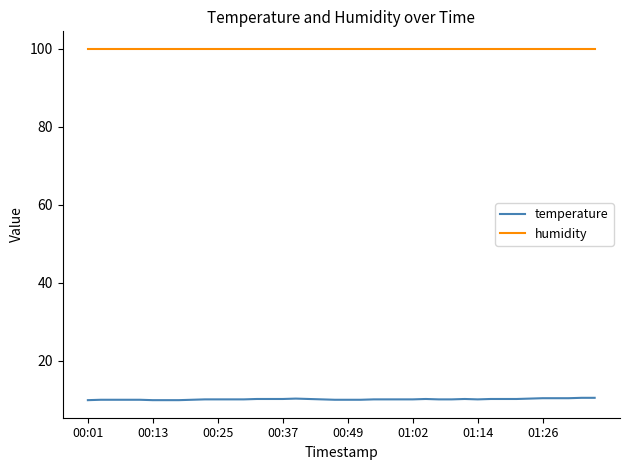

Does the chart have visible grid lines?

No